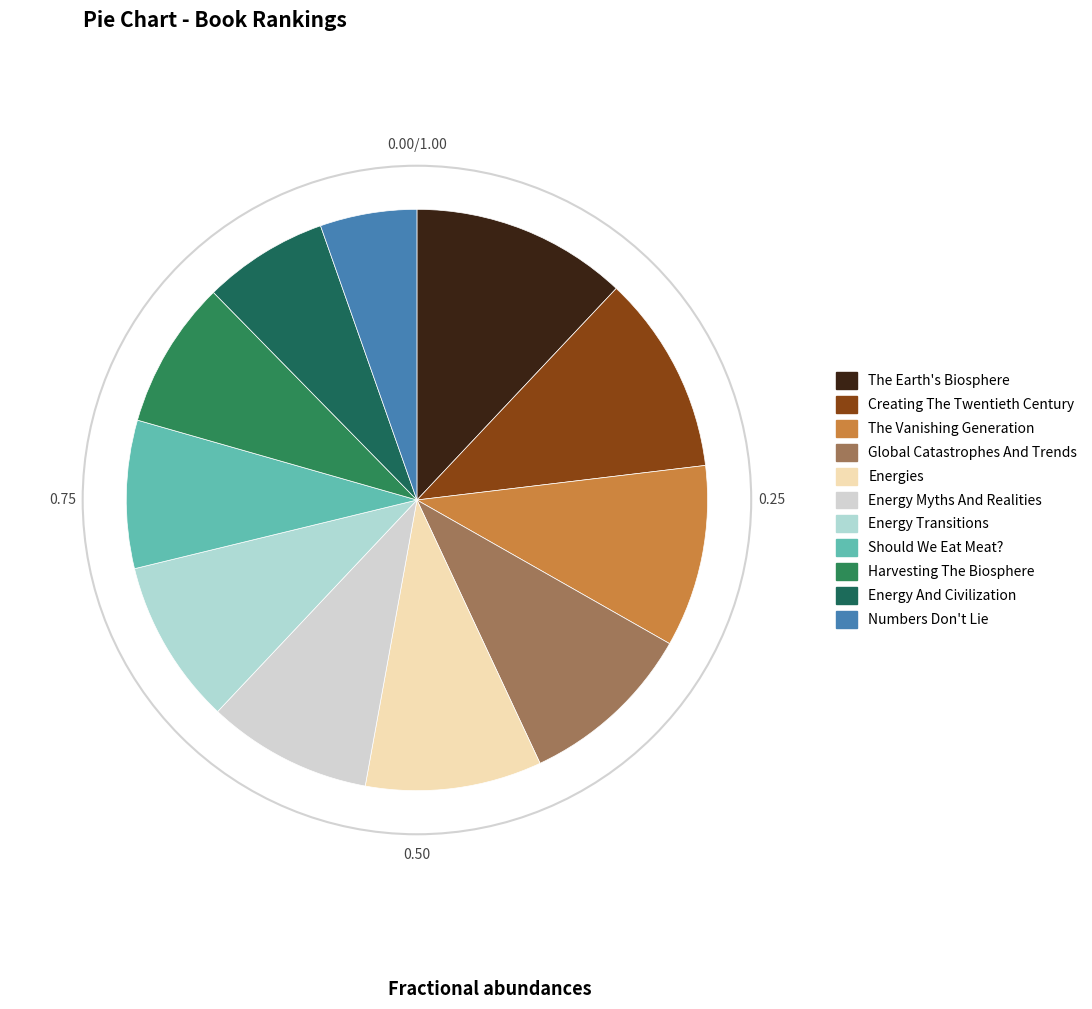

What is the total percentage of Numbers Don't Lie and Energy Transitions?

14.6%